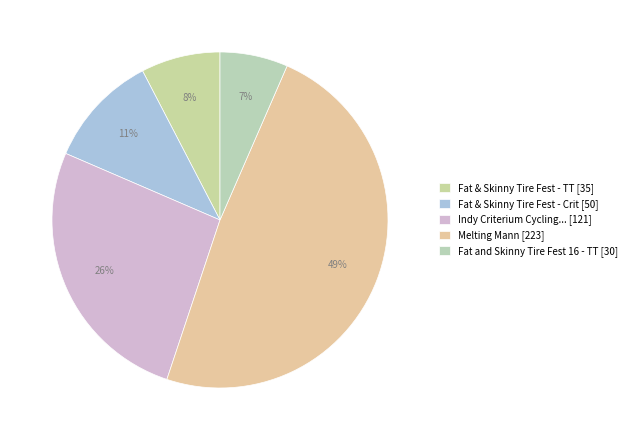

How many slices are in this pie chart?

5